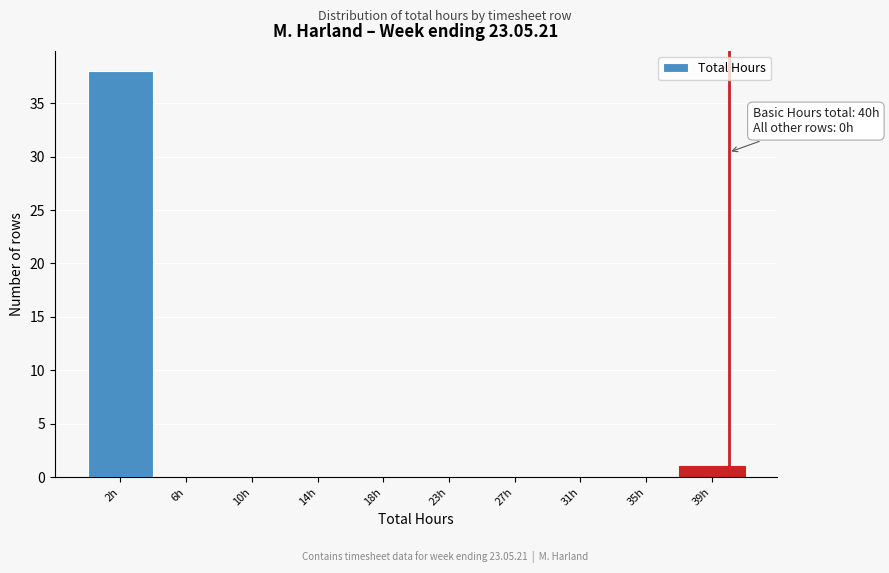

Over which range of the x-axis is the bar tallest?

0.0 to 4.1